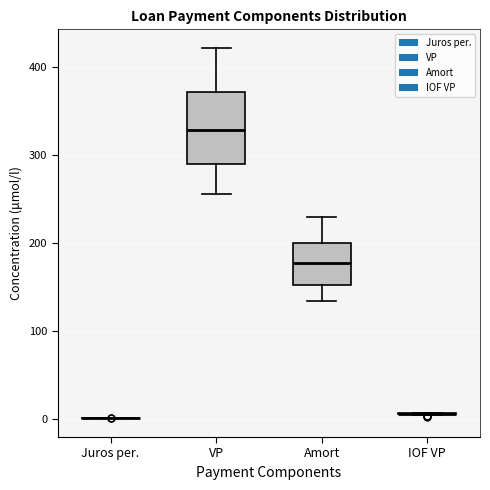

Where does the lower whisker of the box for Amort end on the y-axis? The values are not printed on the chart, so give them approximately, as read against the axis.

130